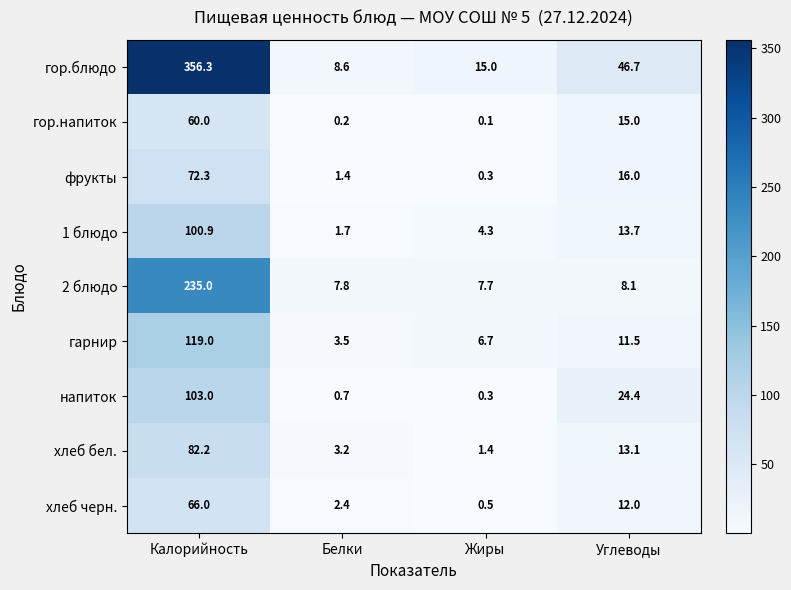

What is the difference between the фрукты values at Белки and Калорийность?

70.9